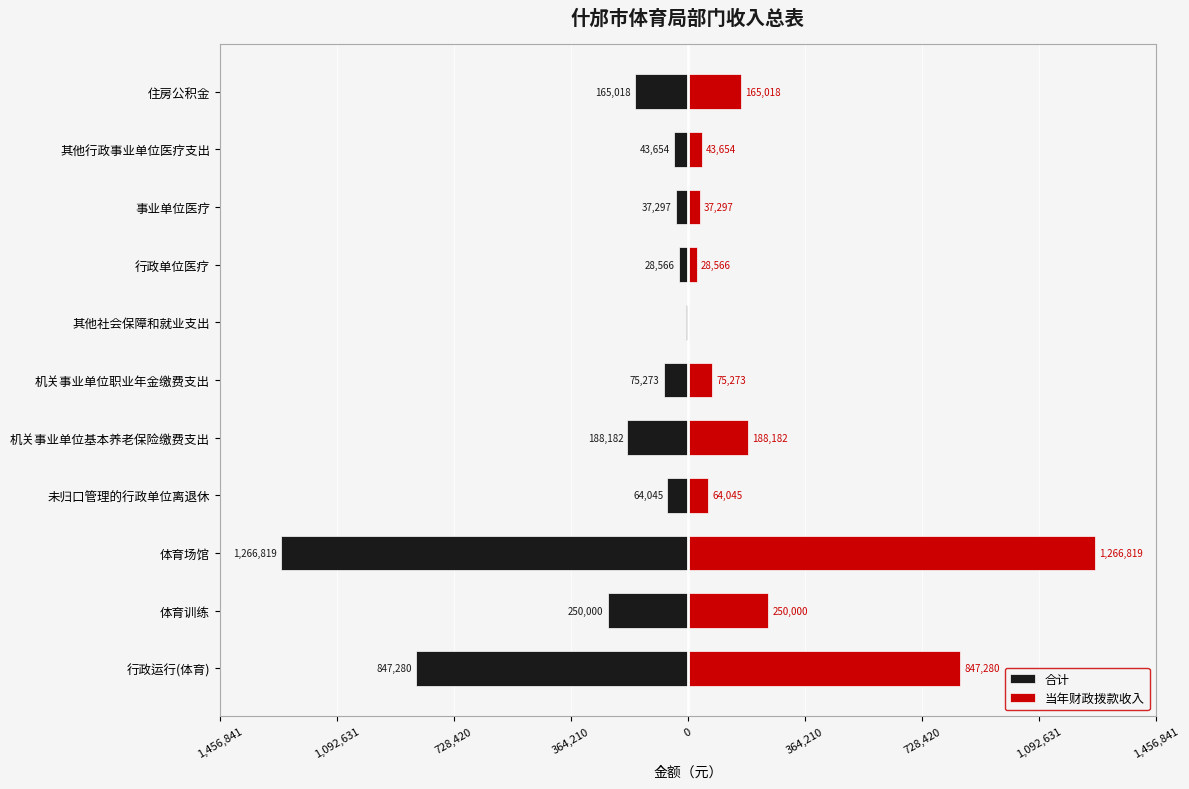

Between 机关事业单位职业年金缴费支出 and 行政单位医疗, which series saw the biggest shift?

合计